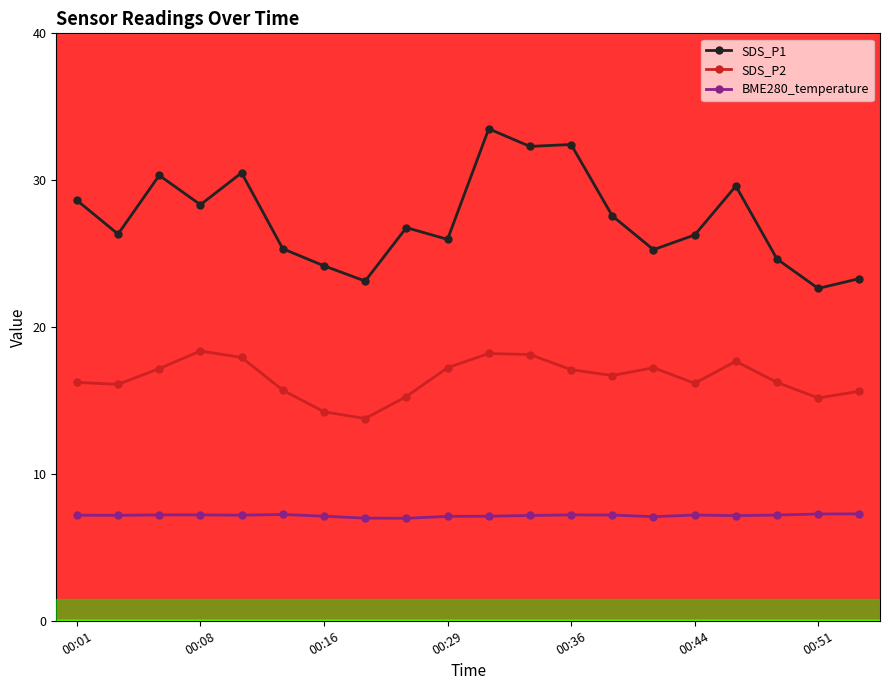

What is the sum of all BME280_temperature values?

143.3